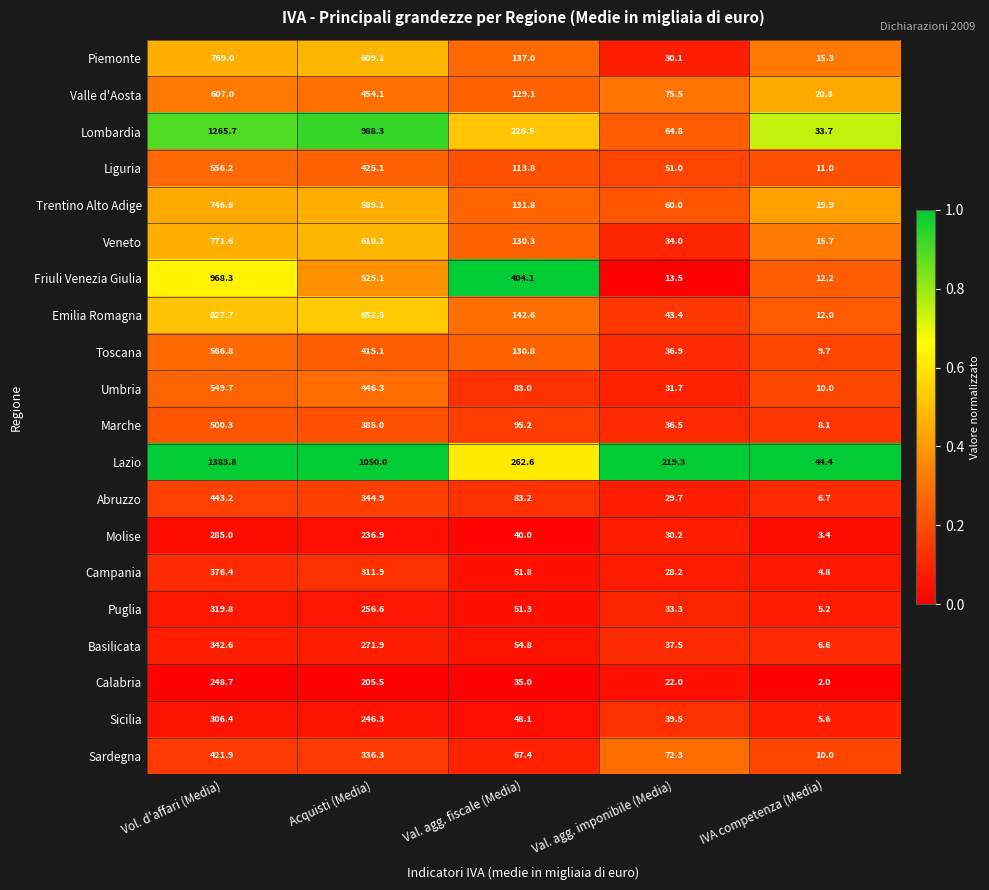

True or false: Puglia has a value of 148.9 at Acquisti (Media).

False